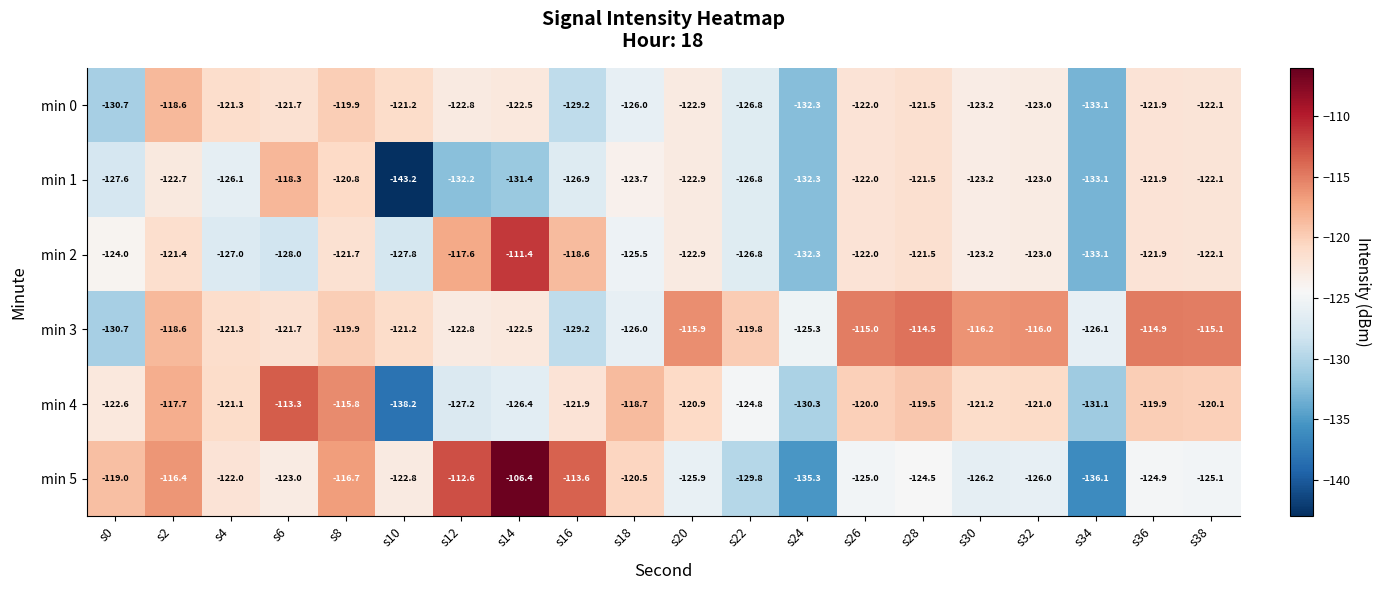

The value of min 0 at s16 is -129.2. True or false?

True